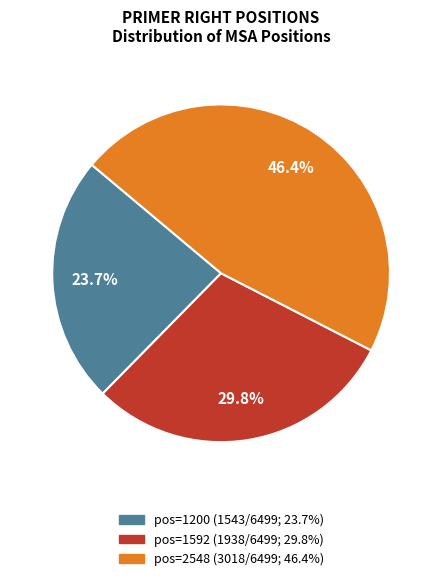

Is pos=1592 (1938/6499; 29.8%) the majority of the pie?

No